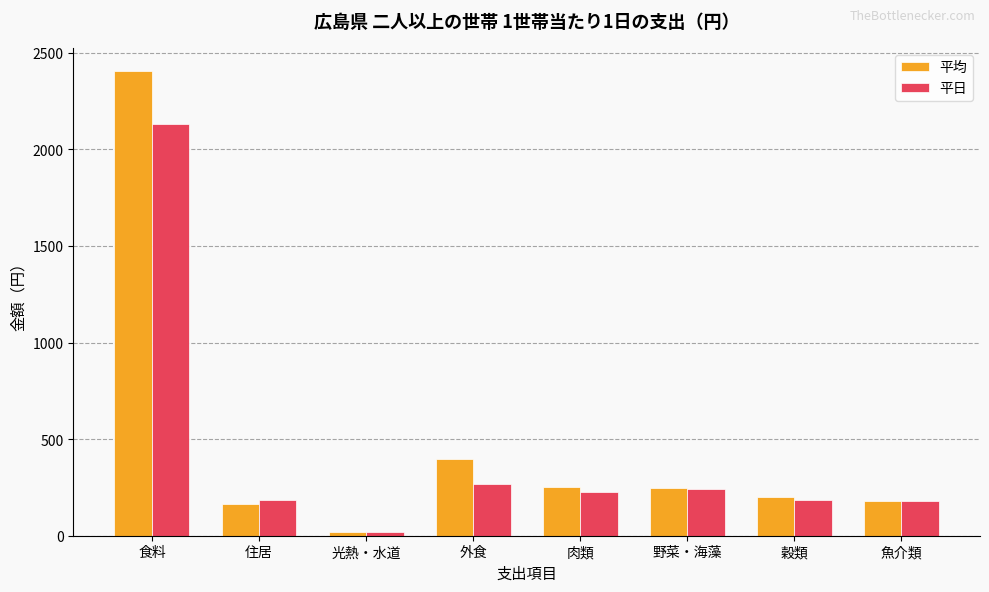

What is the value of the 平日 bar at the 6th from the left?

239.3